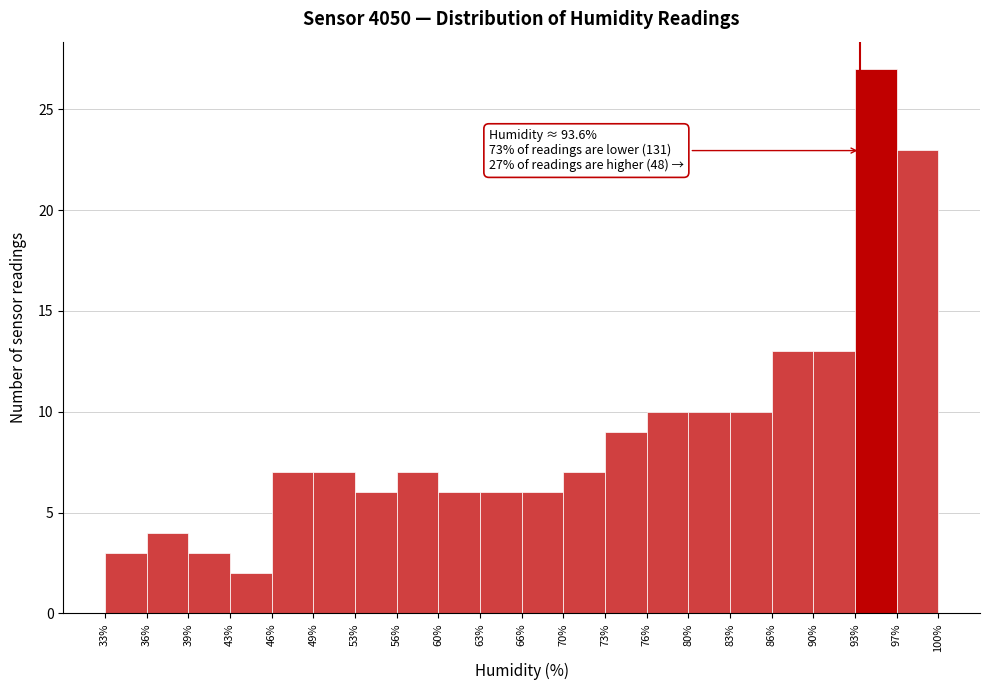

Over which range of the x-axis is the bar tallest?

93% to 97%